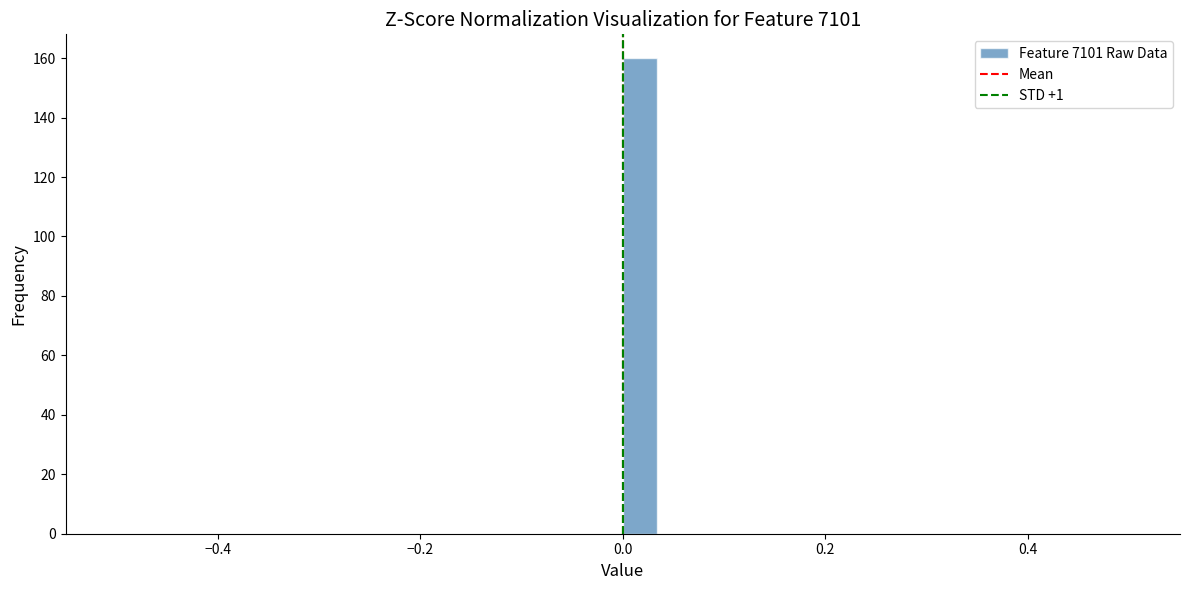

Read against the x-axis, roughly where is the centre of the tallest bar?

0.02